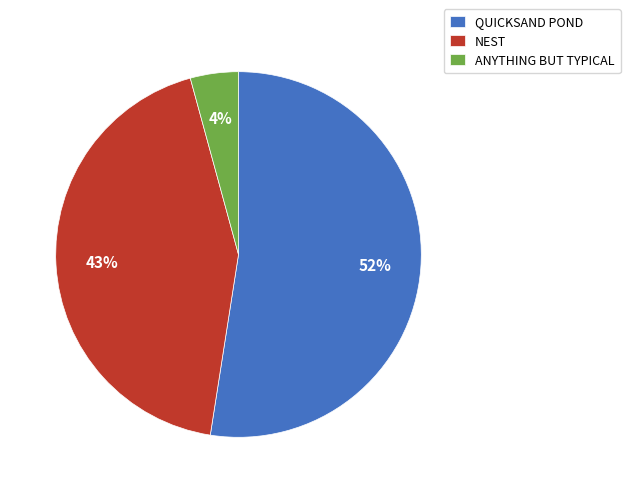

Does any single category account for the majority?

Yes